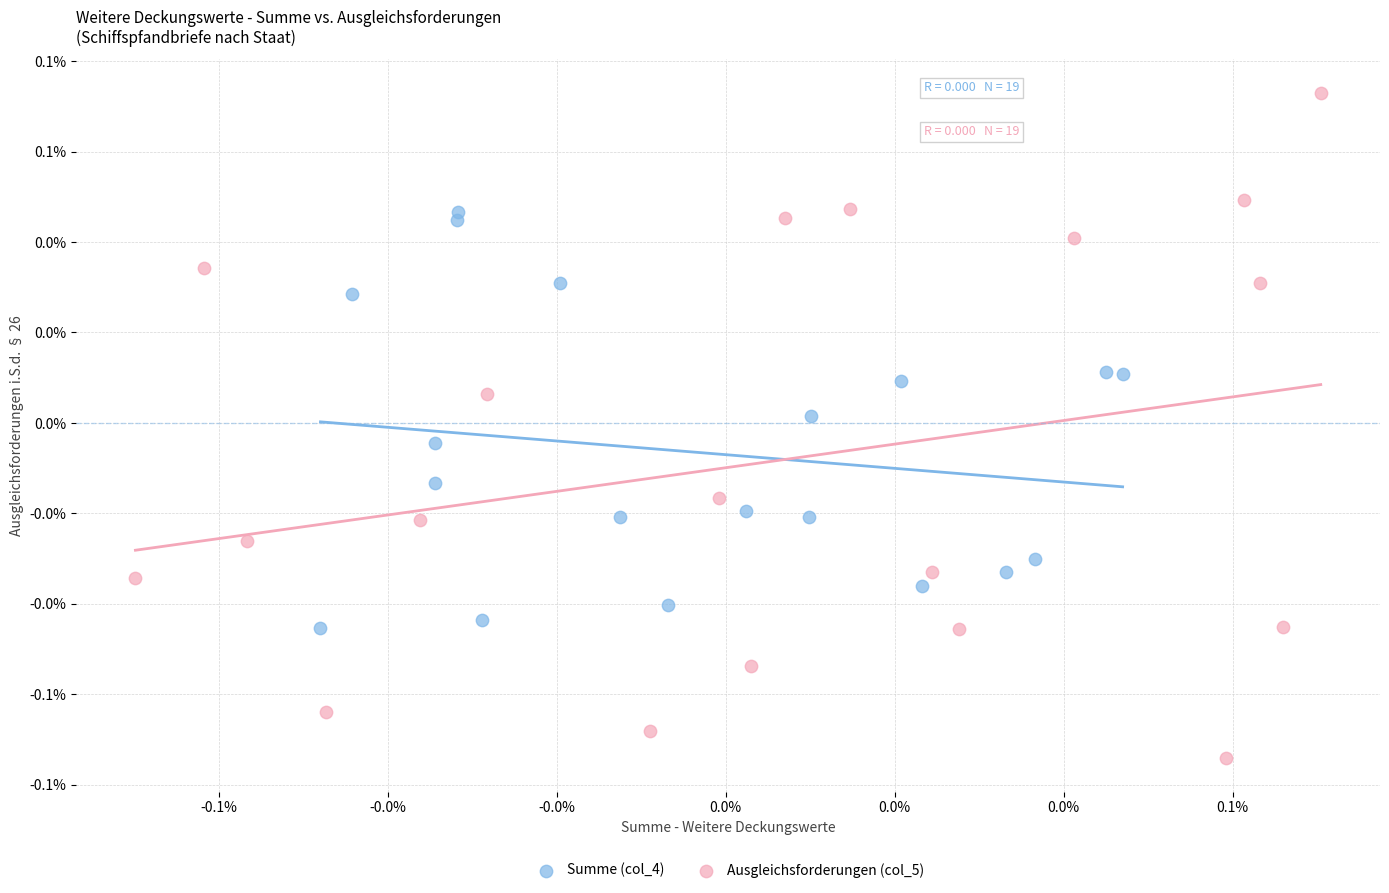

What are all the series names shown in the legend?

Summe (col_4), Ausgleichsforderungen (col_5)